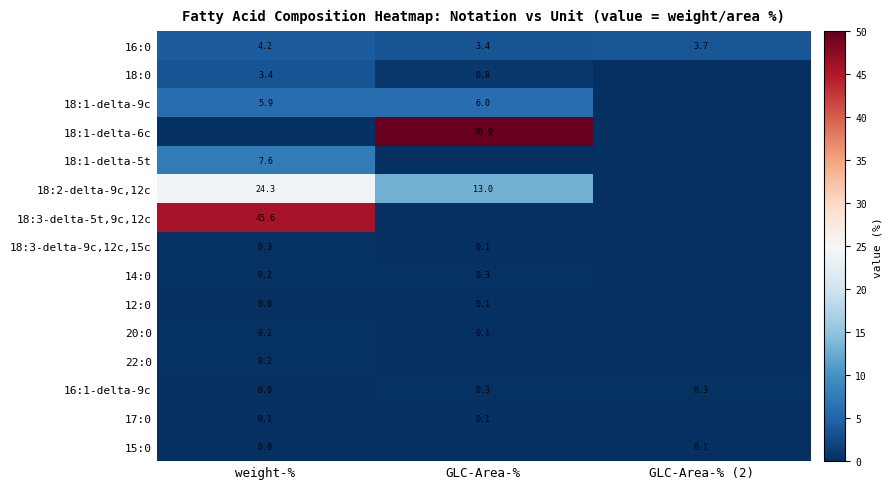

Is it true that 15:0 equals 0.1 at GLC-Area-% (2)?

True